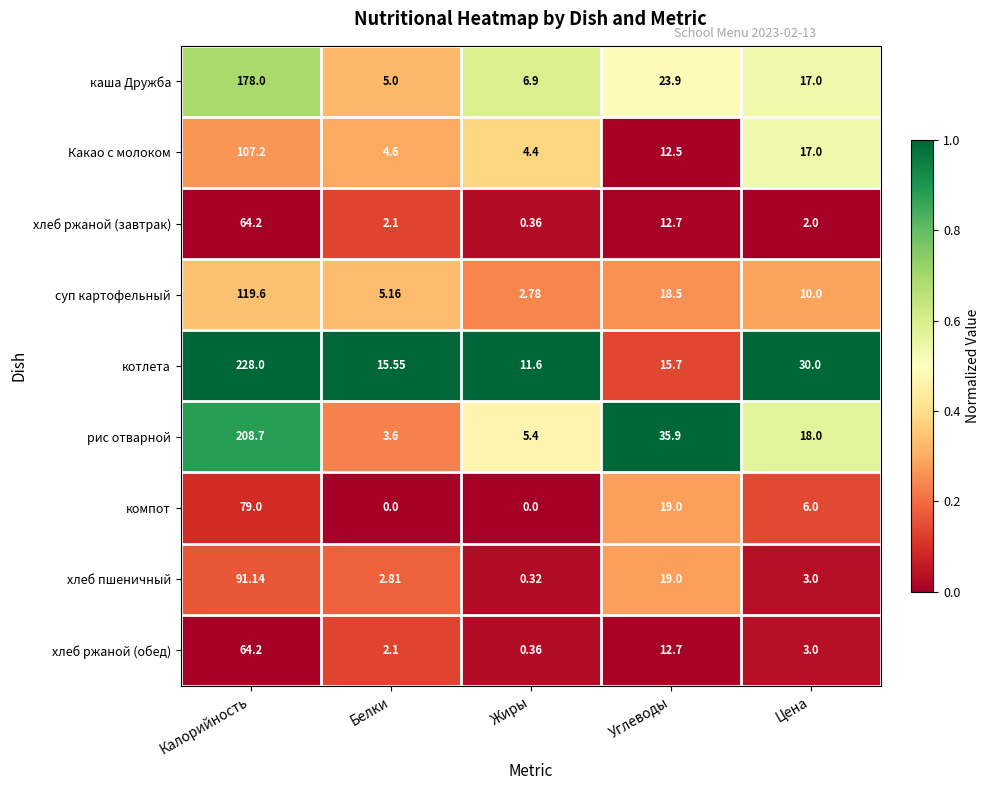

Is the value of котлета at Белки greater than the value of каша Дружба at Углеводы?

No